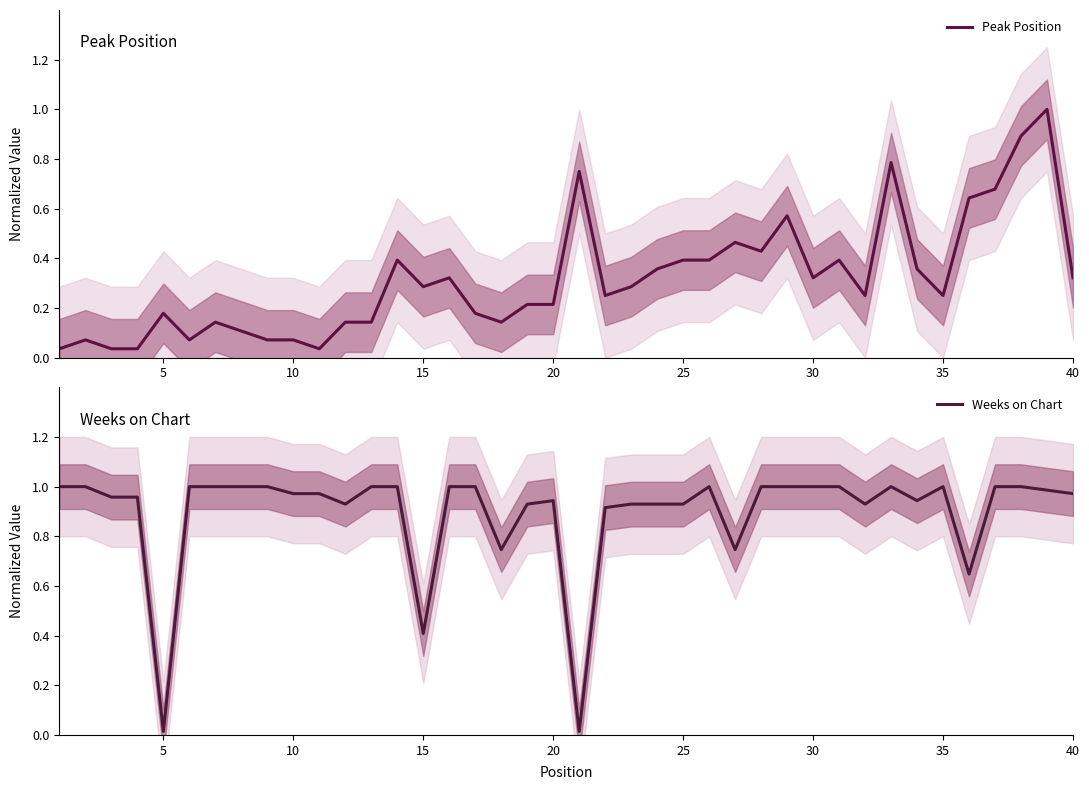

What is the highest value of the Peak Position series?

1.0